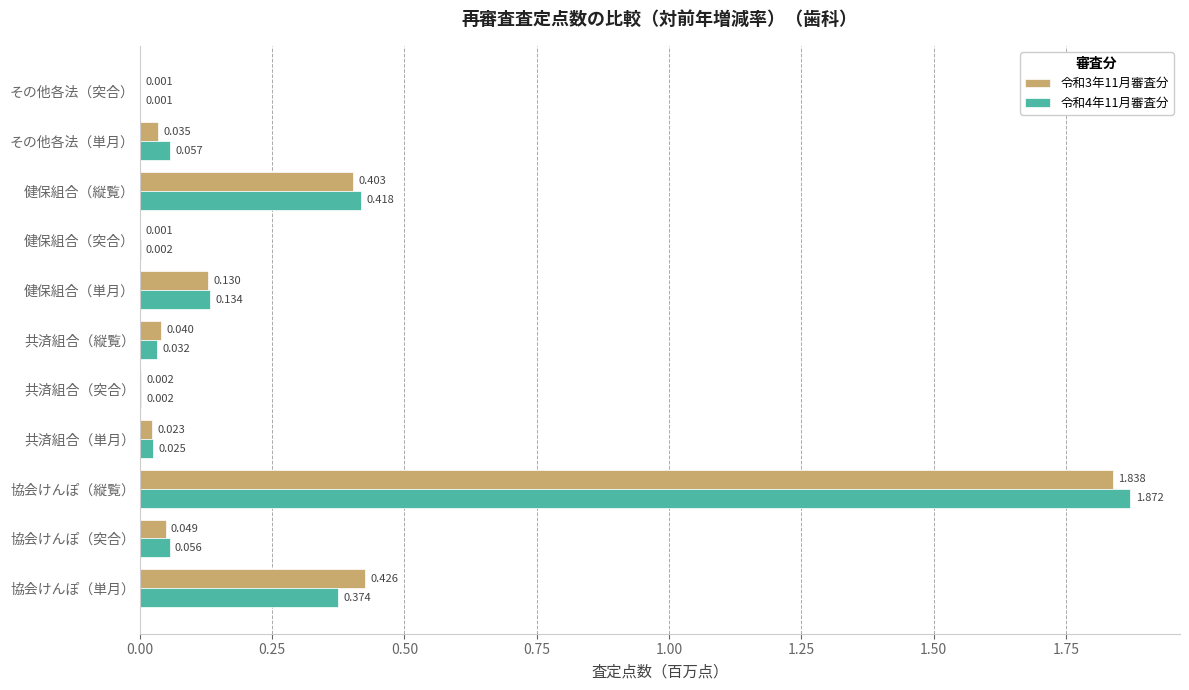

Where is 令和4年11月審査分 nearest to the value 0?

その他各法（突合）